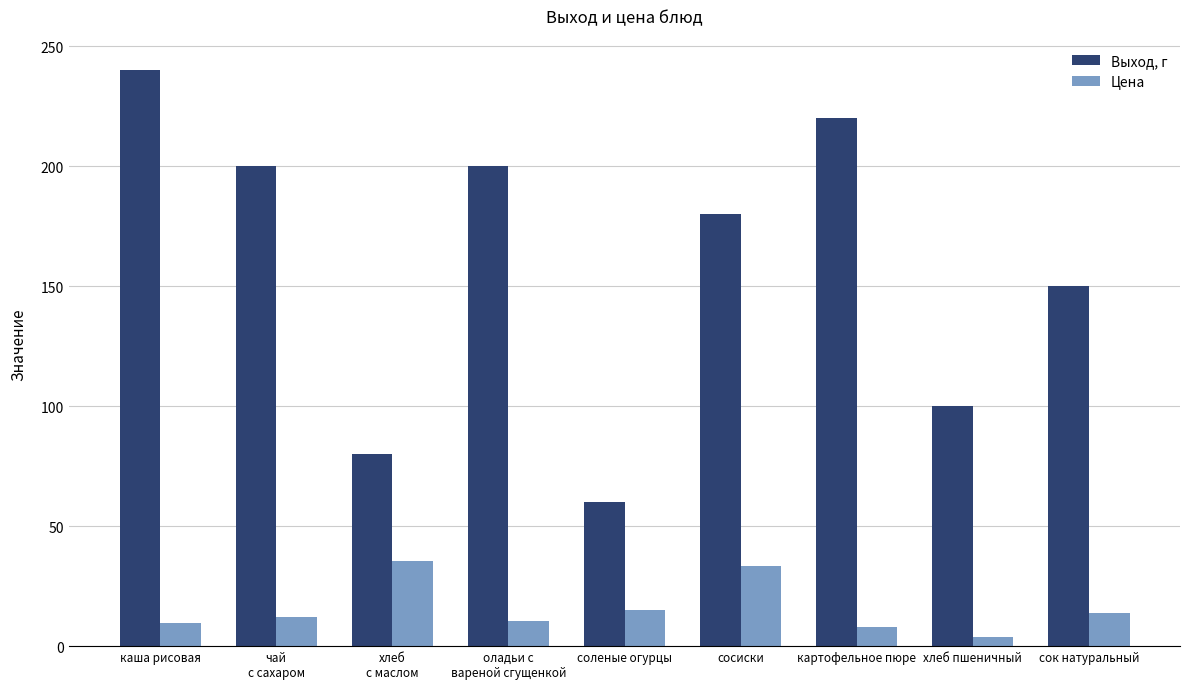

At how many categories does at least one series exceed 187?

4